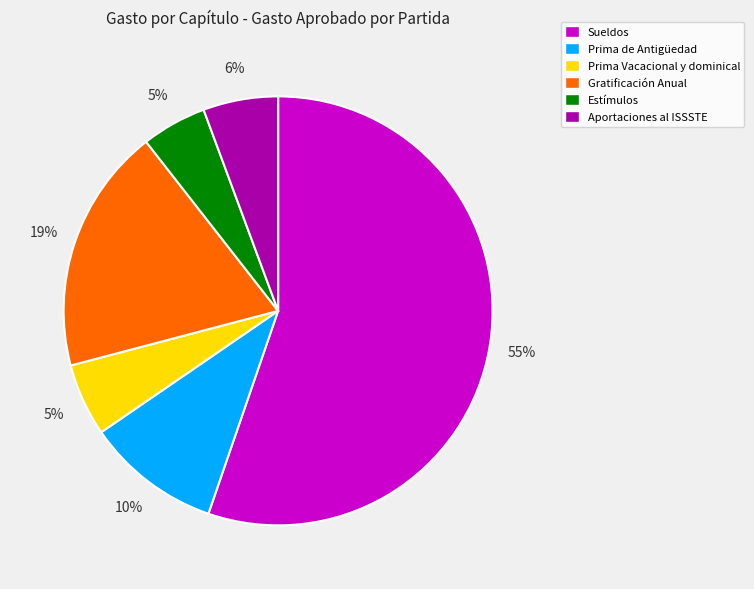

Which has a higher value, Prima de Antigüedad or Prima Vacacional y dominical?

Prima de Antigüedad